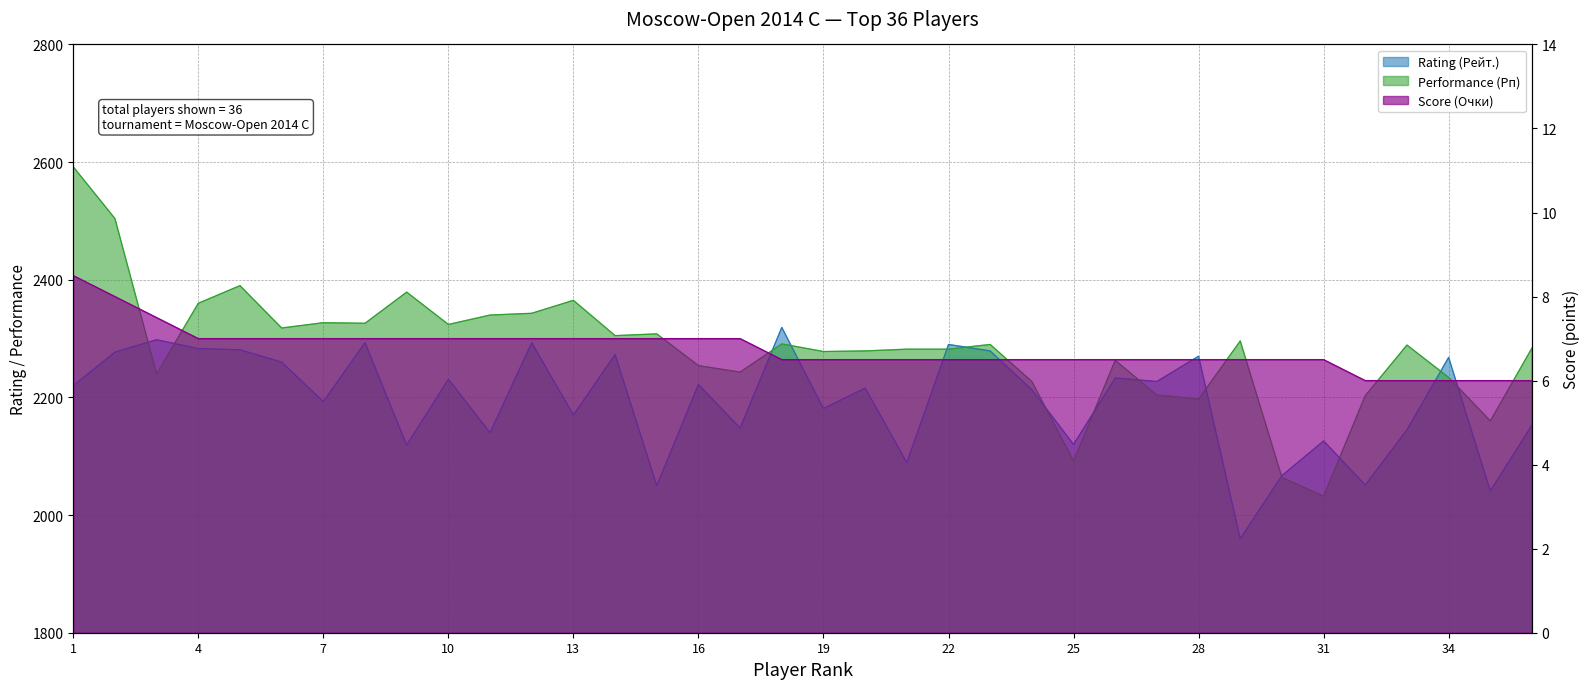

True or false: Score (Очки) has more than 1 points higher than both neighbors.

False